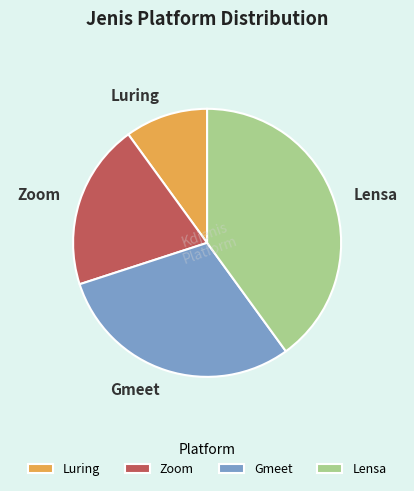

Which slice is the largest?

Lensa